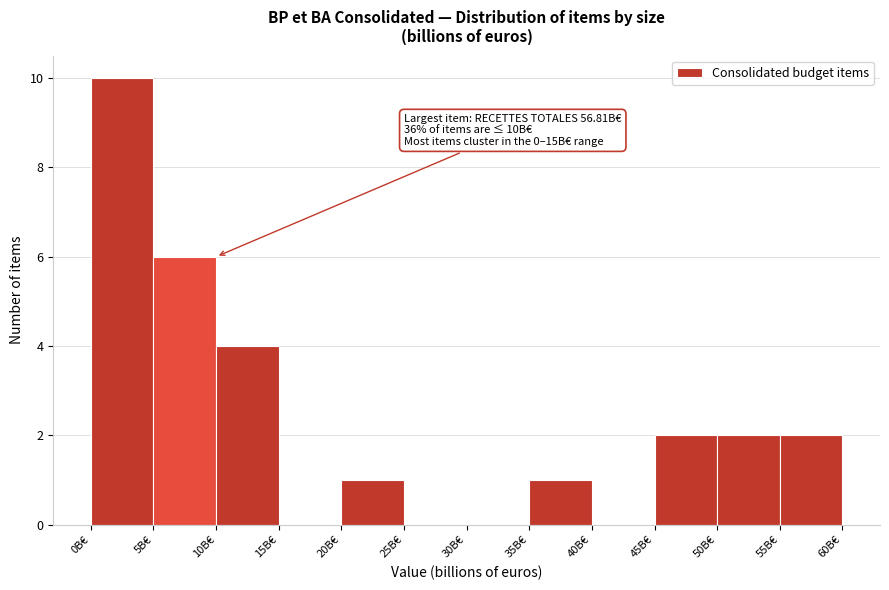

Over which range of the x-axis is the bar tallest?

0 to 5